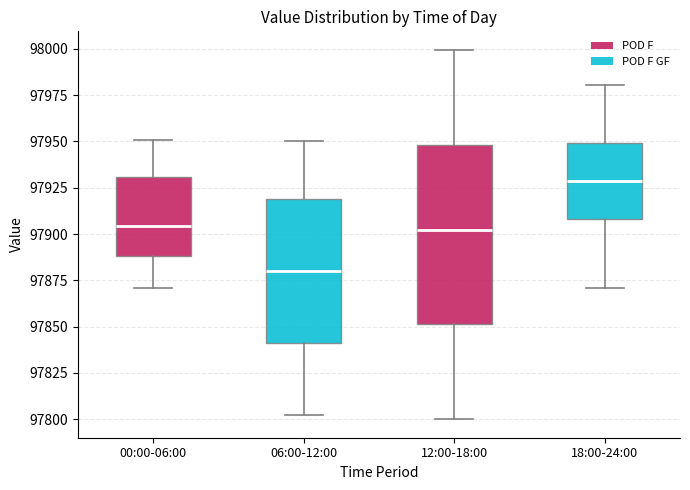

Which box has the highest median line?

18:00-24:00